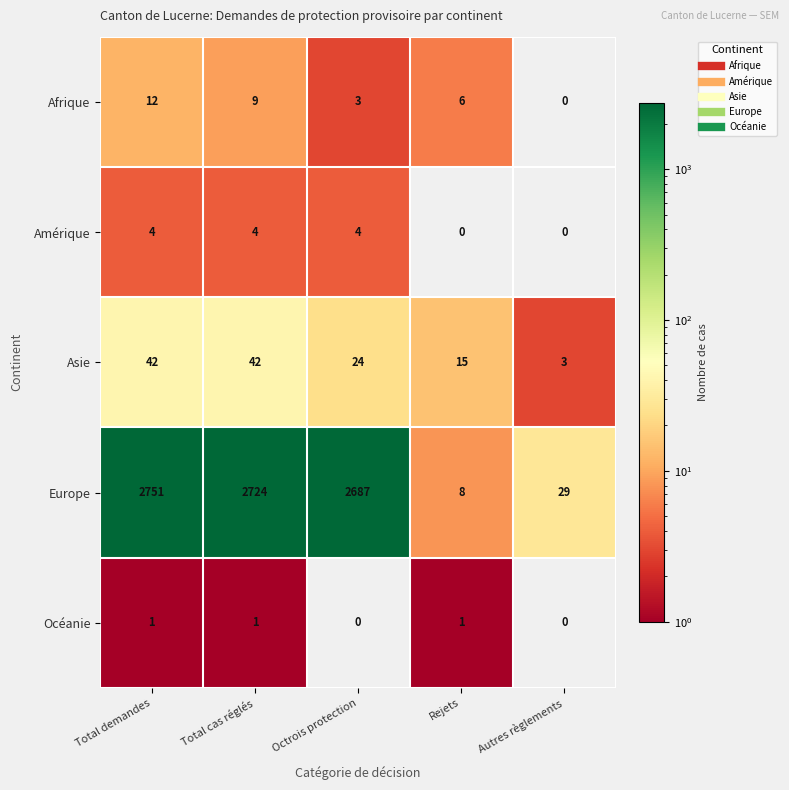

Reading left to right, transcribe all the data shown in this chart.

Afrique: Total demandes=12	Total cas réglés=9	Octrois protection=3	Rejets=6	Autres règlements=0
Amérique: Total demandes=4	Total cas réglés=4	Octrois protection=4	Rejets=0	Autres règlements=0
Asie: Total demandes=42	Total cas réglés=42	Octrois protection=24	Rejets=15	Autres règlements=3
Europe: Total demandes=2751	Total cas réglés=2724	Octrois protection=2687	Rejets=8	Autres règlements=29
Océanie: Total demandes=1	Total cas réglés=1	Octrois protection=0	Rejets=1	Autres règlements=0